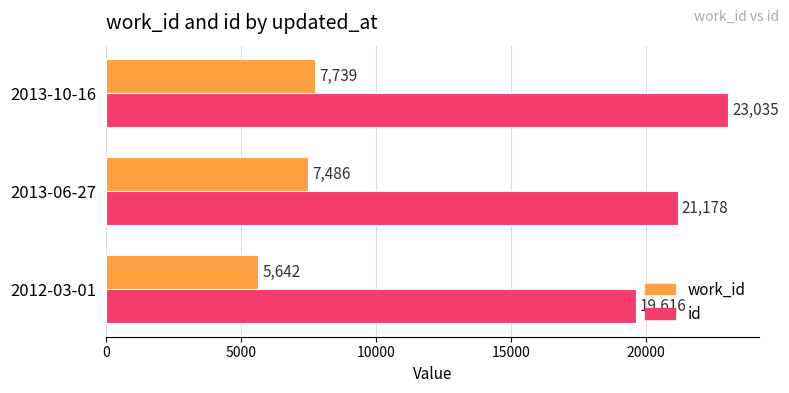

Rank the categories by id value from highest to lowest.

2013-10-16, 2013-06-27, 2012-03-01